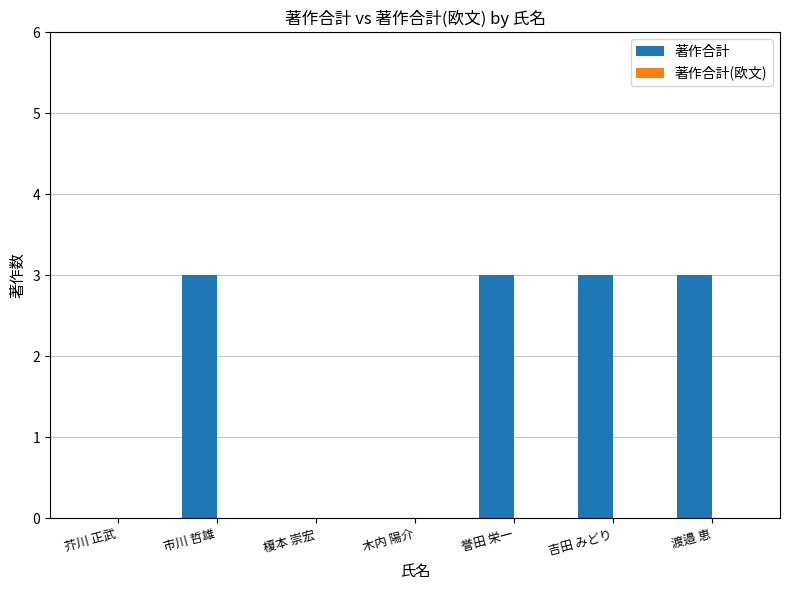

Between 榎本 崇宏 and 渡邉 恵, which is larger?

渡邉 恵